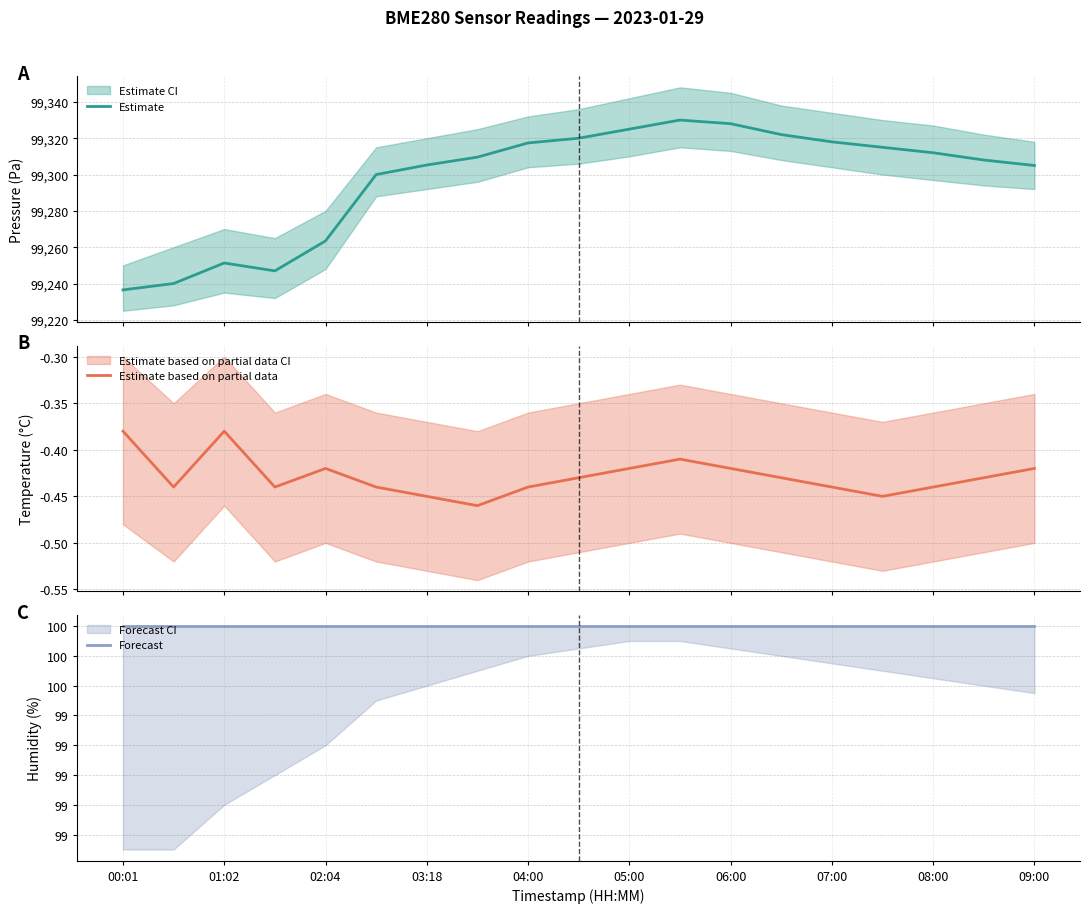

Which series has the widest spread of values?

Estimate